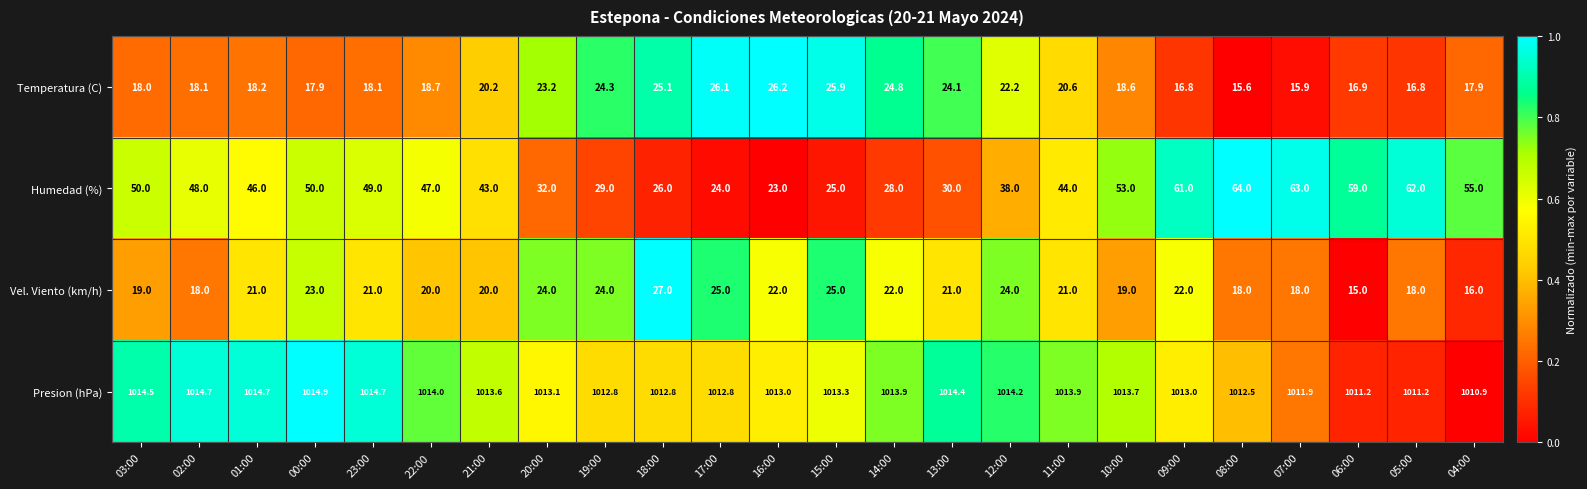

What is the average value of the Temperatura (C) series?

20.4